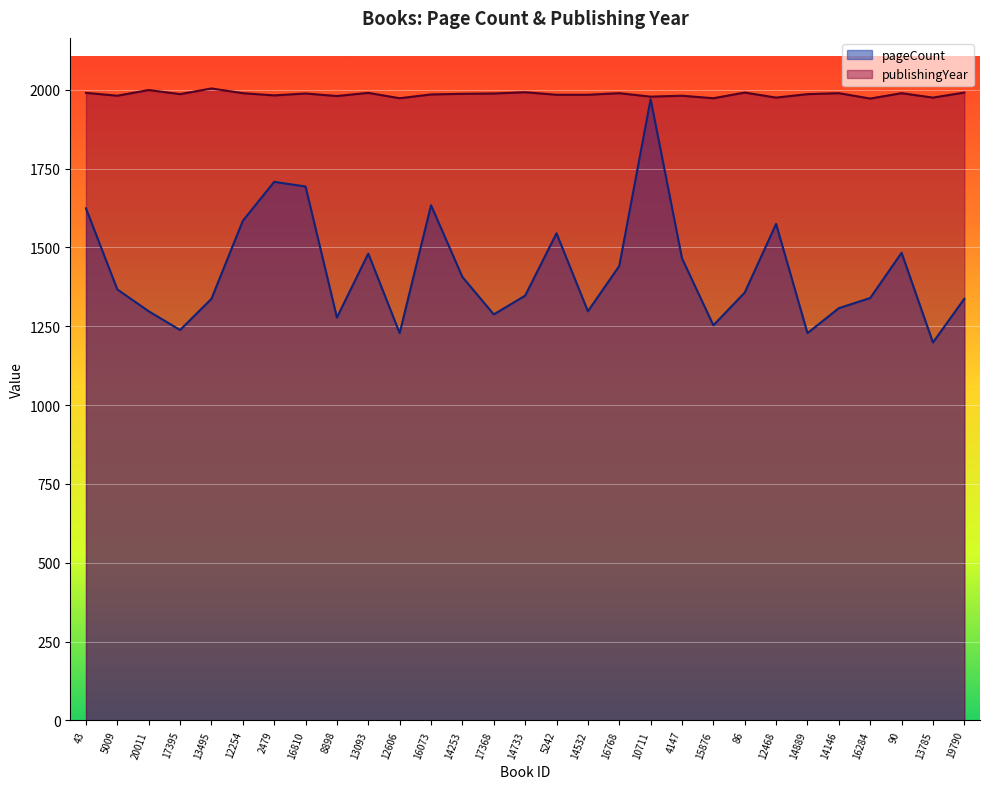

True or false: publishingYear and pageCount cross at least once.

False